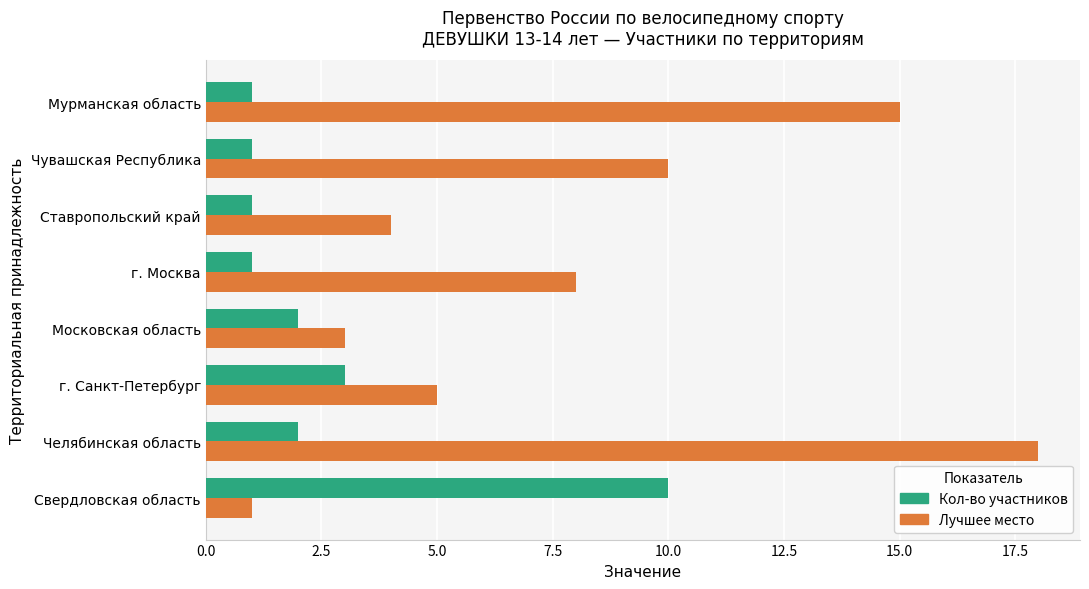

What is the spread (max minus min) of values at Свердловская область?

9